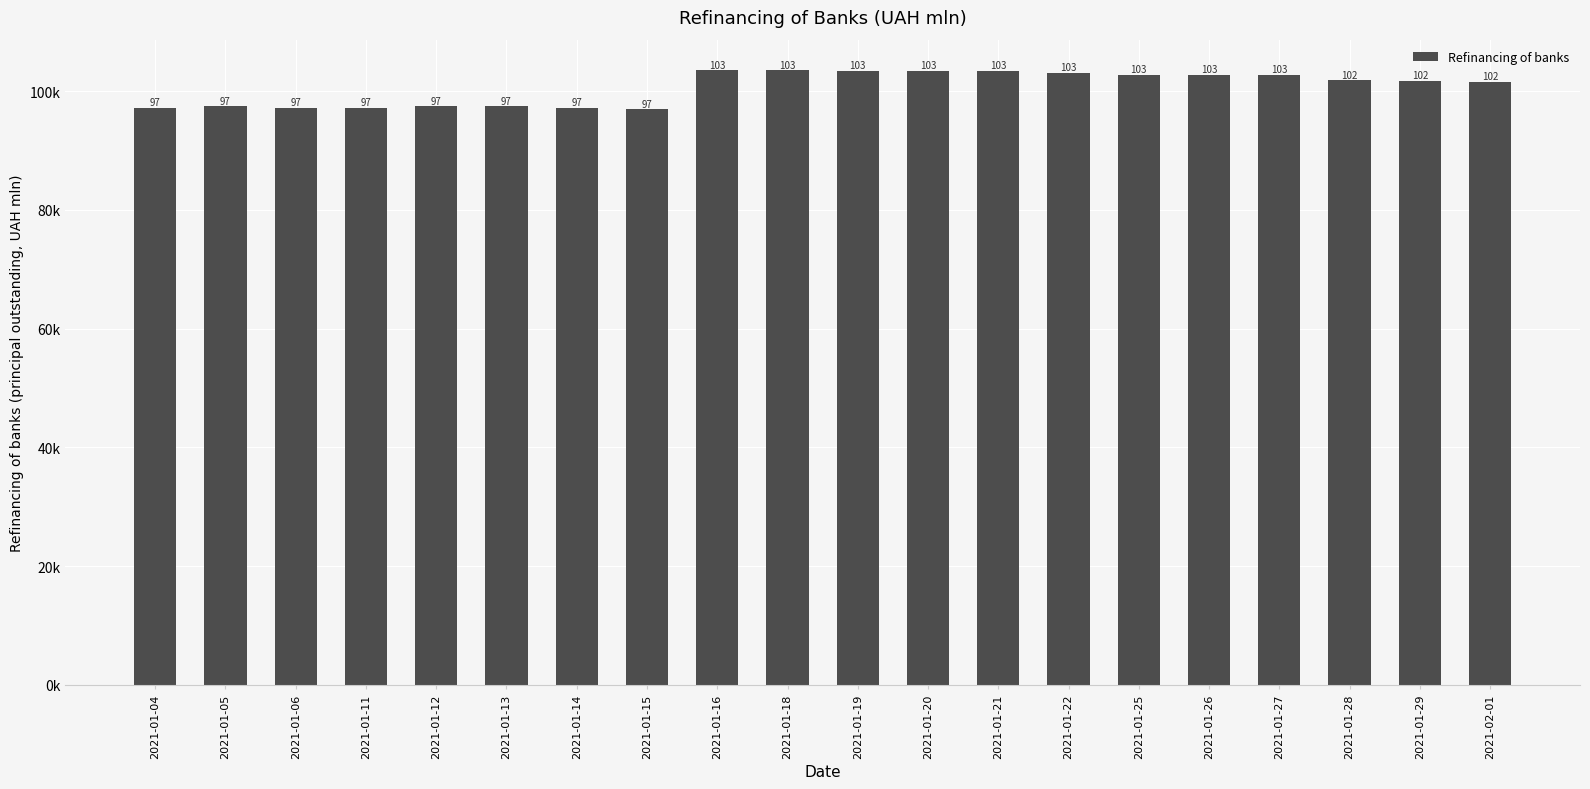

Does the chart contain stacked bars?

No